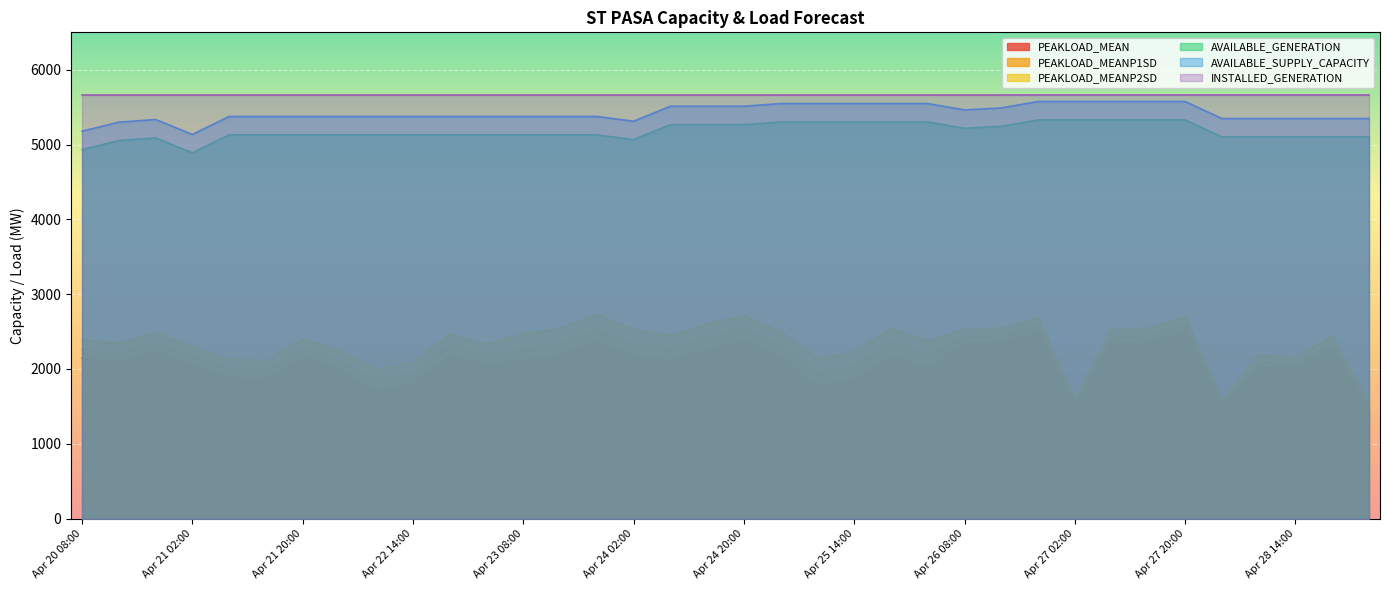

Which series has the largest range (max minus min)?

PEAKLOAD_MEANP2SD